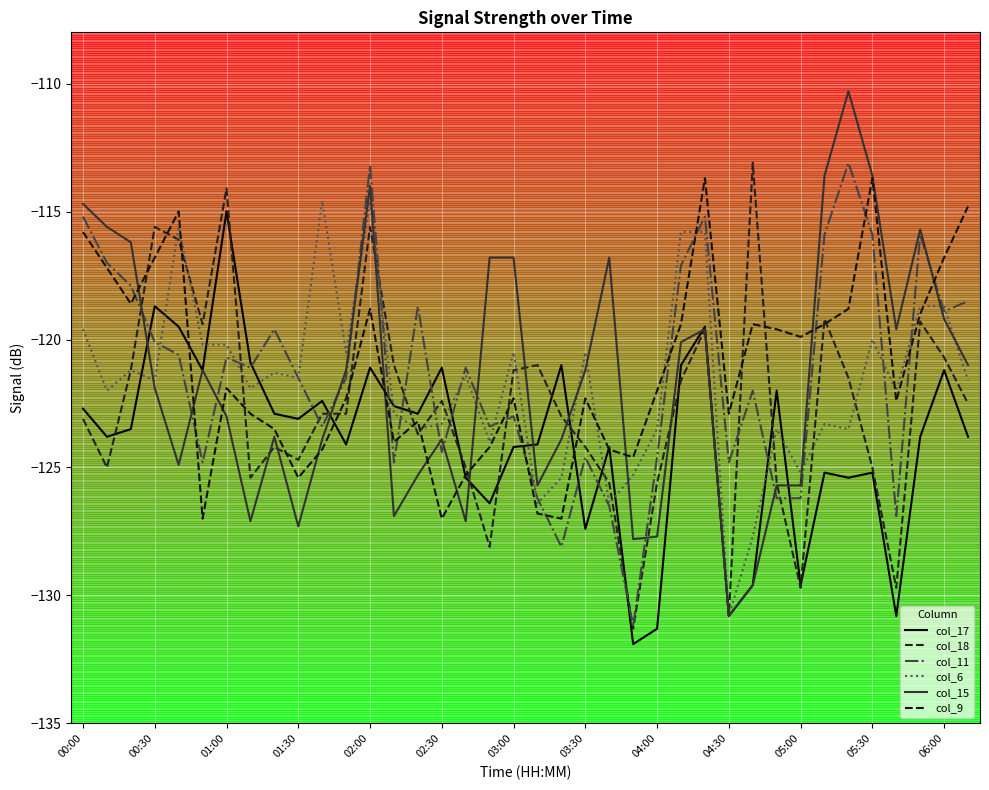

How many lines are shown in the chart?

6